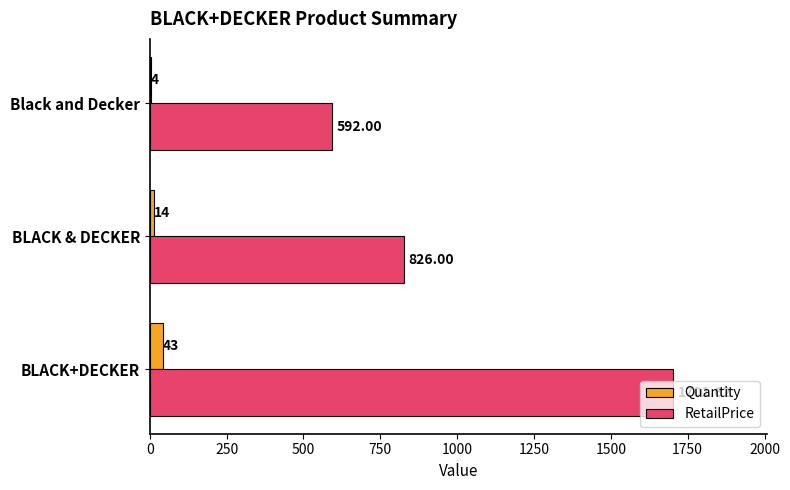

Which series has the largest total across all categories?

RetailPrice